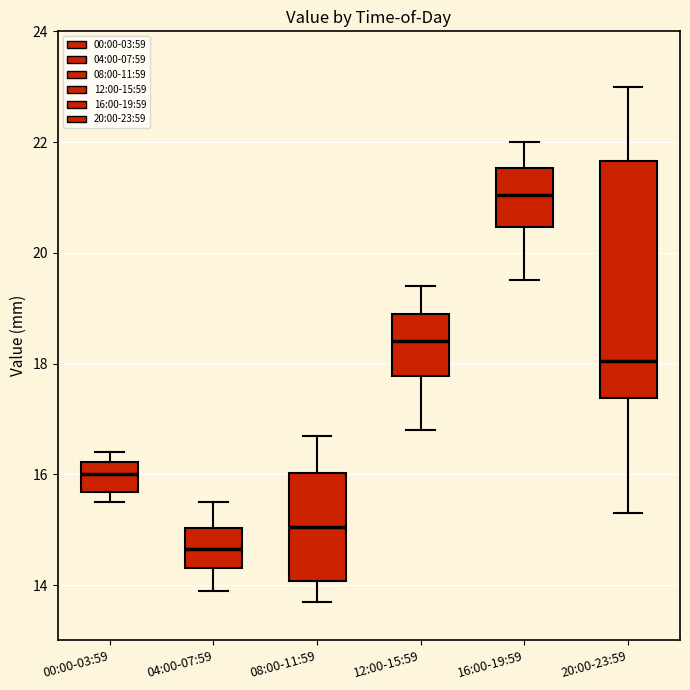

Which box's median line is the highest?

16:00-19:59